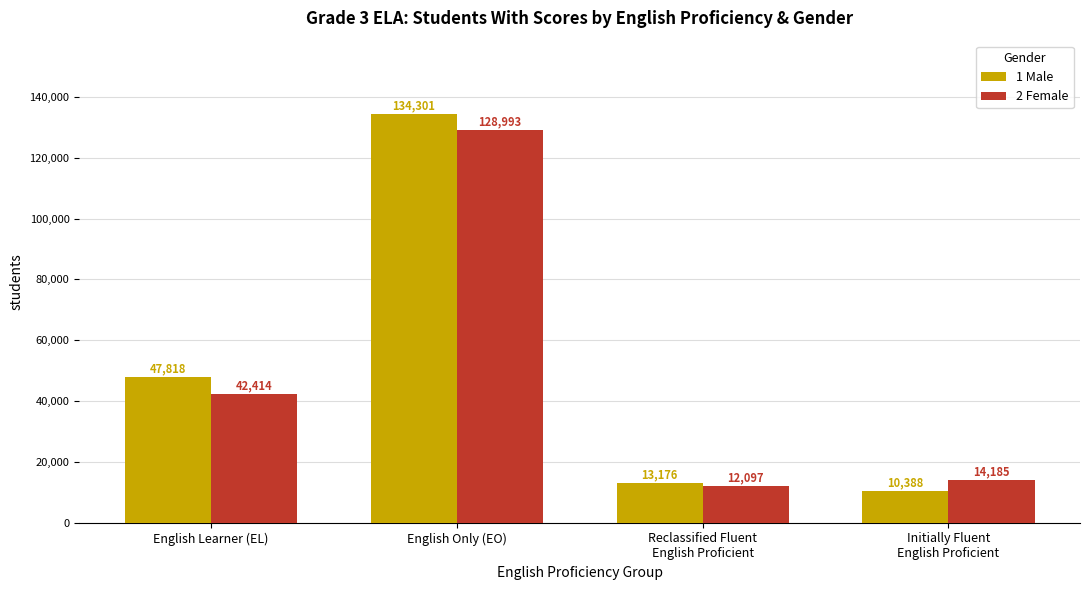

What is the label of the 3rd bar from the left?

Reclassified Fluent
English Proficient